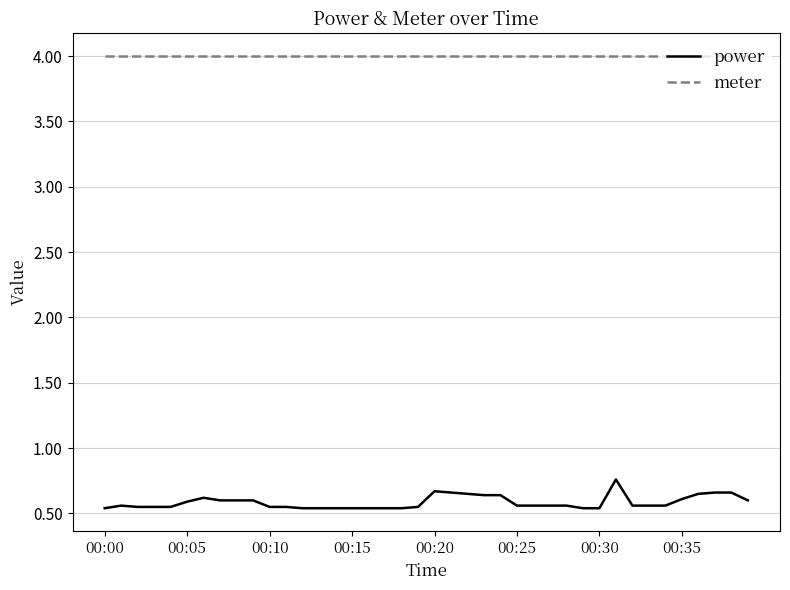

True or false: power and meter intersect in this chart.

False